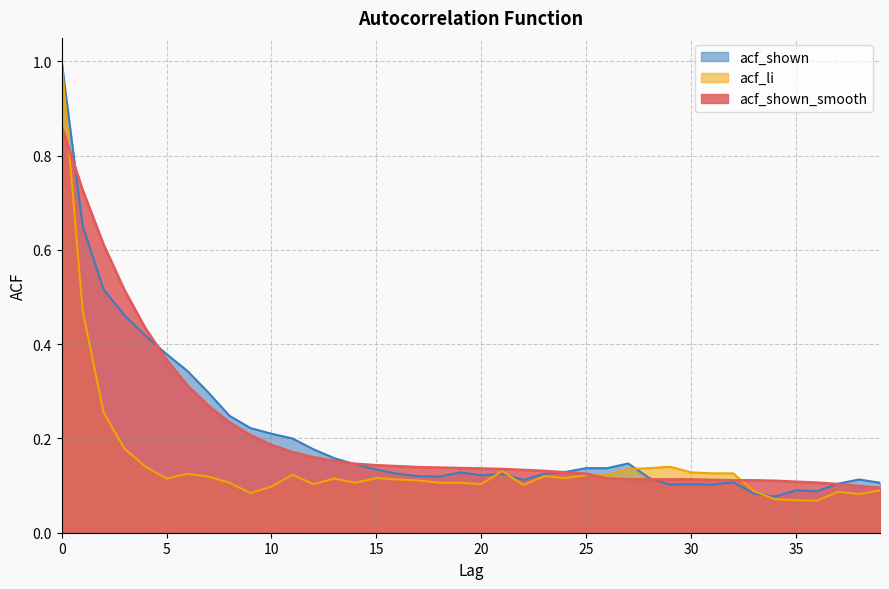

Where is acf_li nearest to the value 0?

36